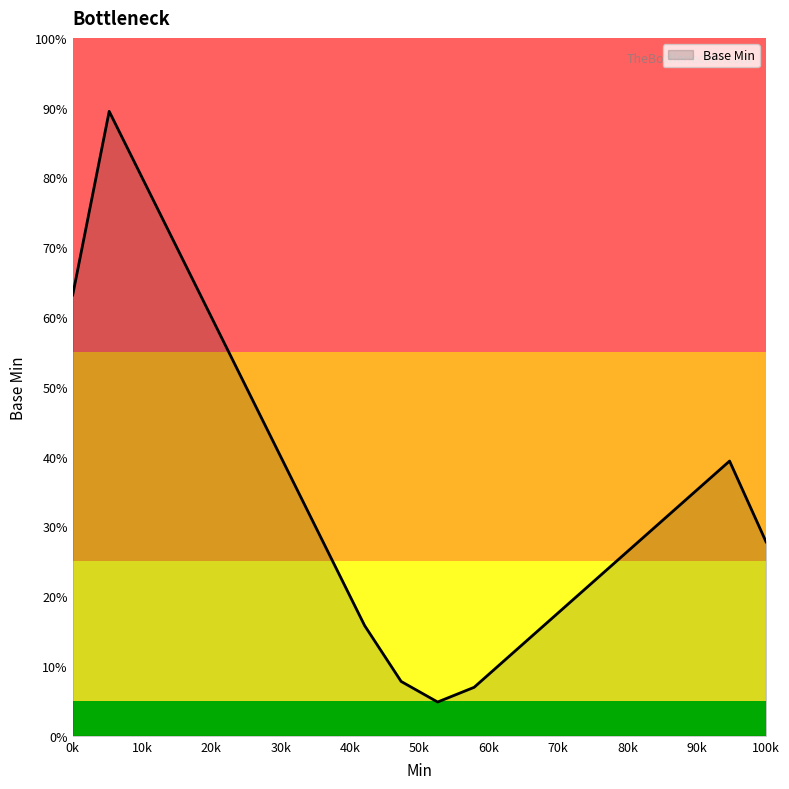

What is the difference between the maximum and minimum values?

84.6